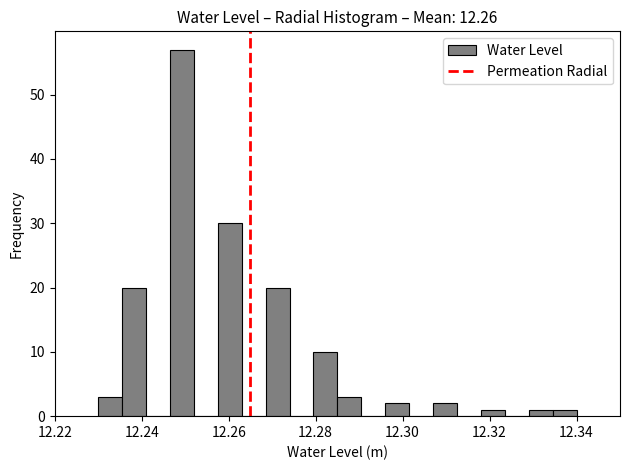

Read against the x-axis, roughly where is the centre of the tallest bar?

12.250